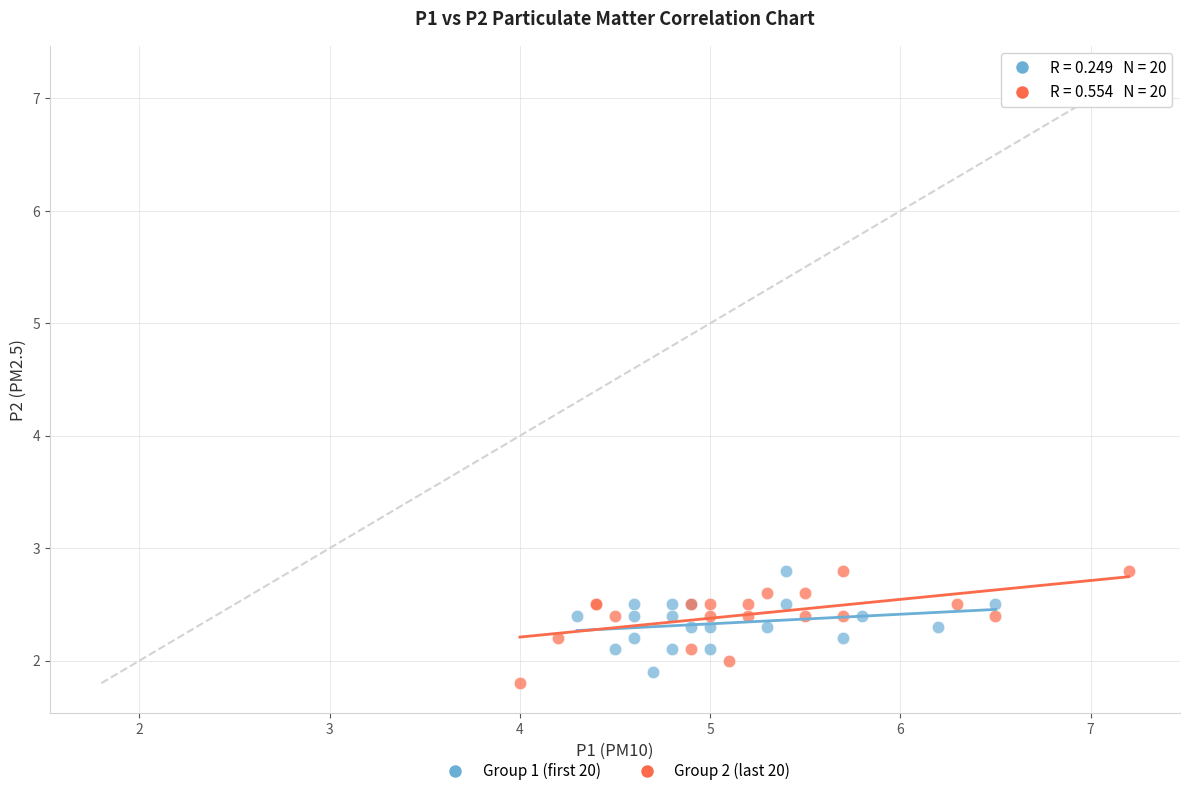

What are all the series names shown in the legend?

Group 1 (first 20), Group 2 (last 20)